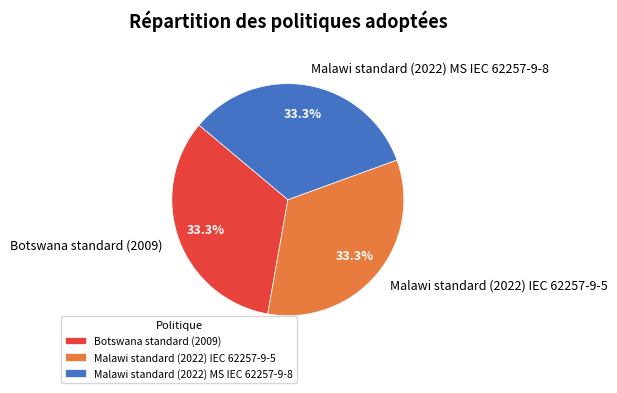

Is Malawi standard (2022) IEC 62257-9-5 the majority of the pie?

No